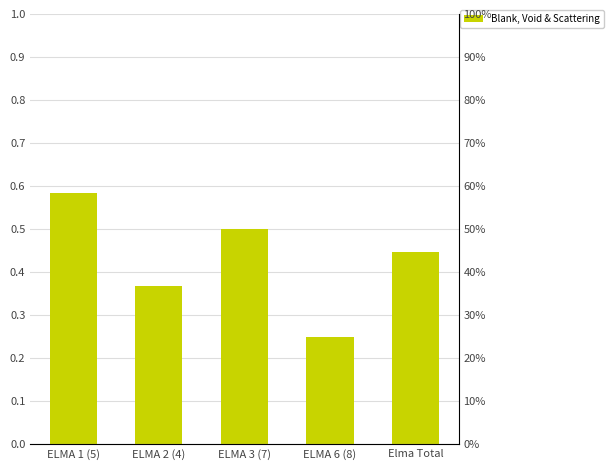

What is the label of the 5th bar from the right?

ELMA 1 (5)